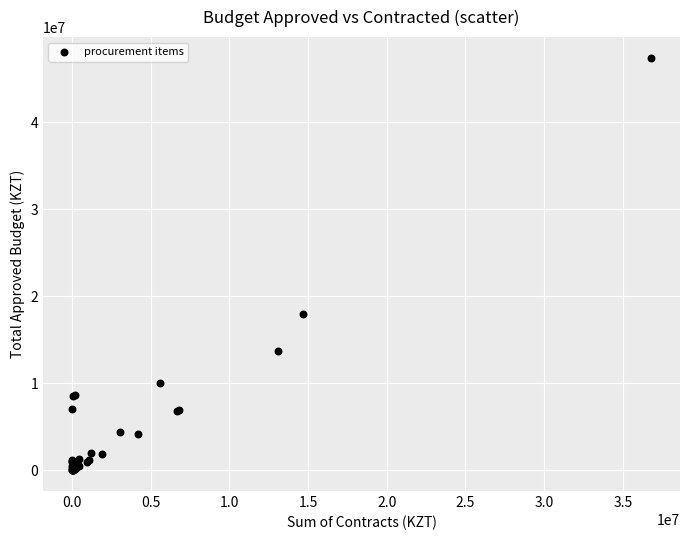

What Y value in the scatter plot is closest to 23696293?

17958075.2